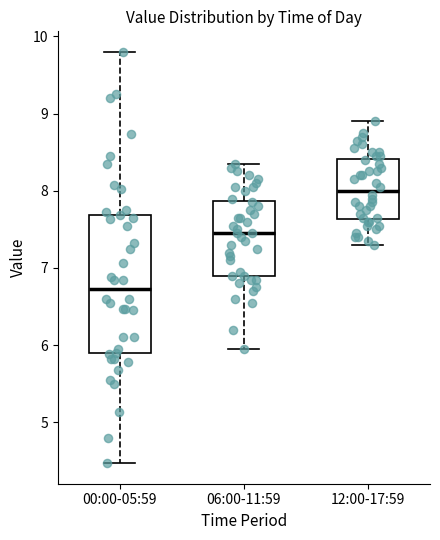

Which box has the highest median line?

12:00-17:59